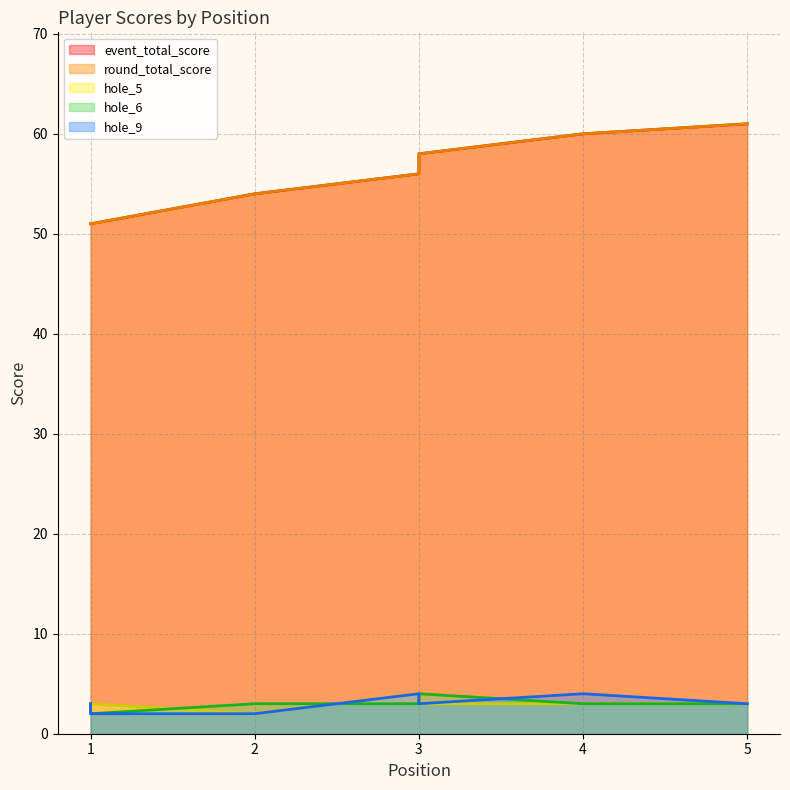

What is the sum of all hole_5 values?

24